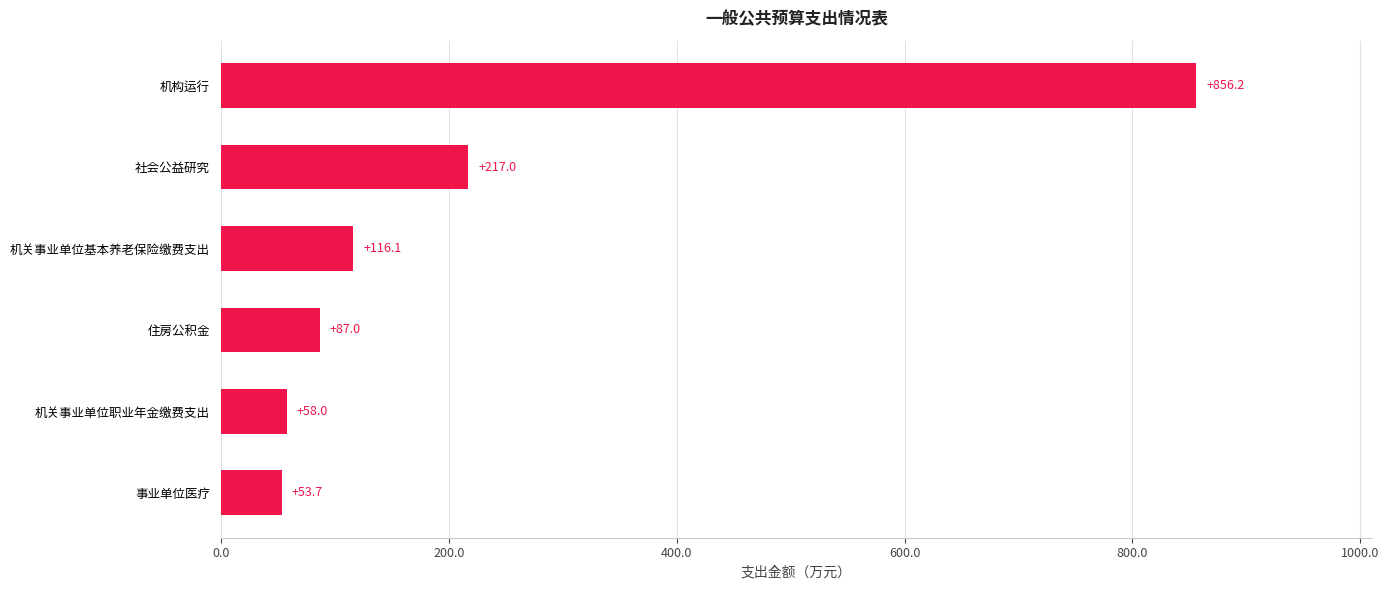

At which category does the chart reach its minimum across all series?

事业单位医疗